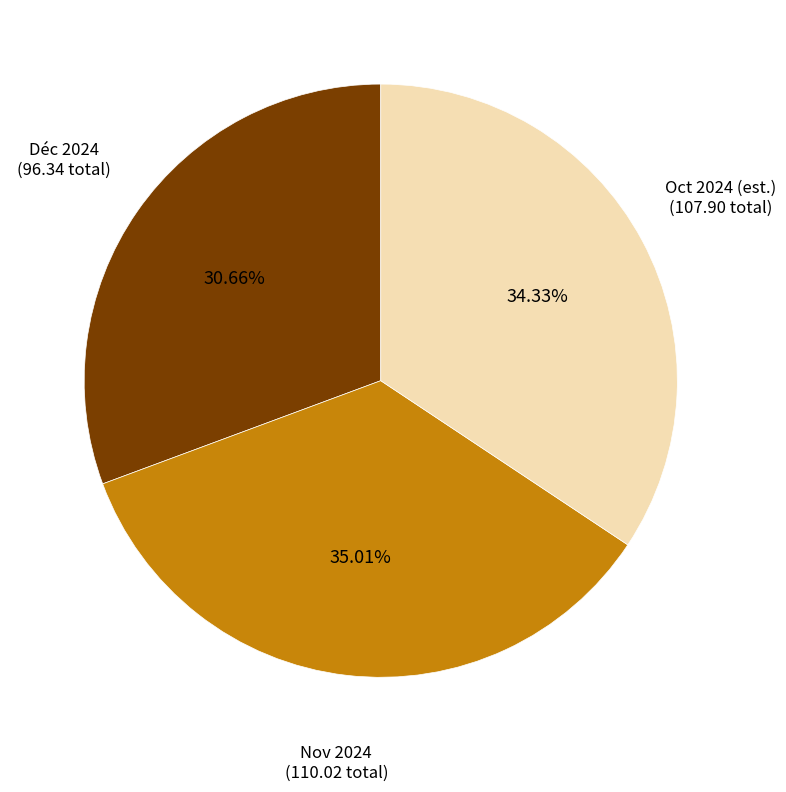

Rank the categories by value from lowest to highest.

Déc 2024, Oct 2024 (est.), Nov 2024